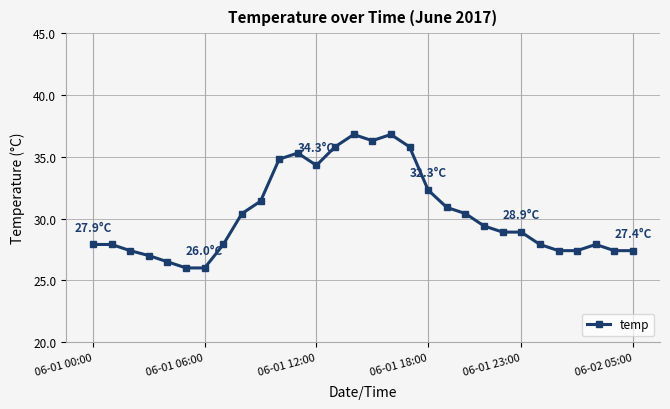

Does the chart display data point markers on the line(s)?

Yes